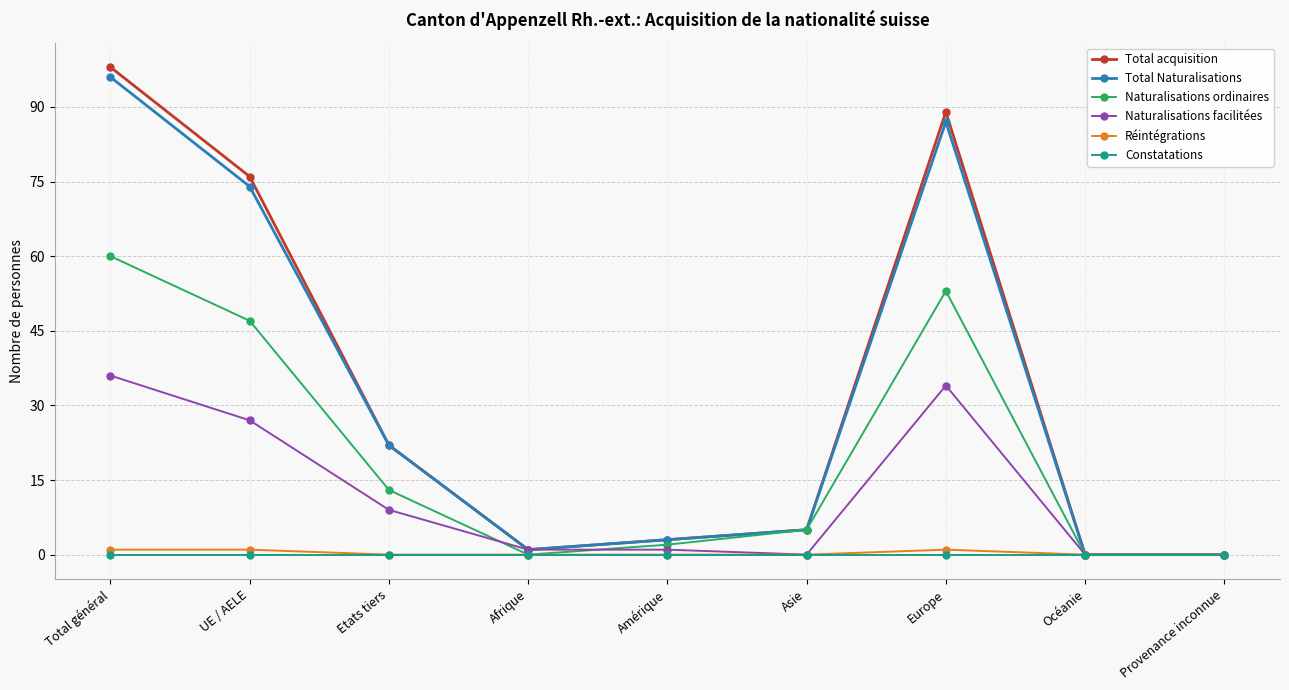

How many lines are shown in the chart?

6